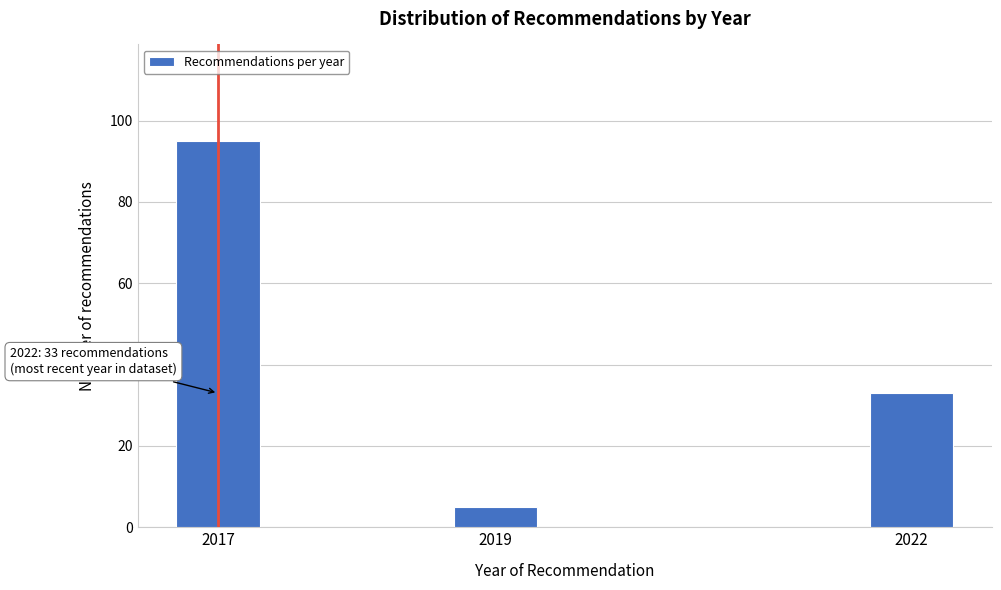

Reading left to right, transcribe all the data shown in this chart.

95	5	33